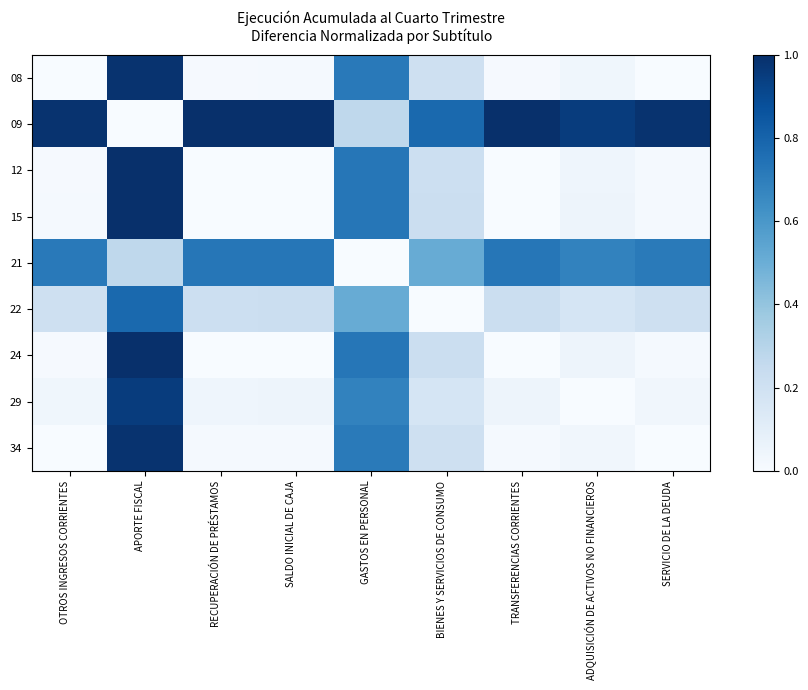

At how many categories does at least one series exceed 0?

9